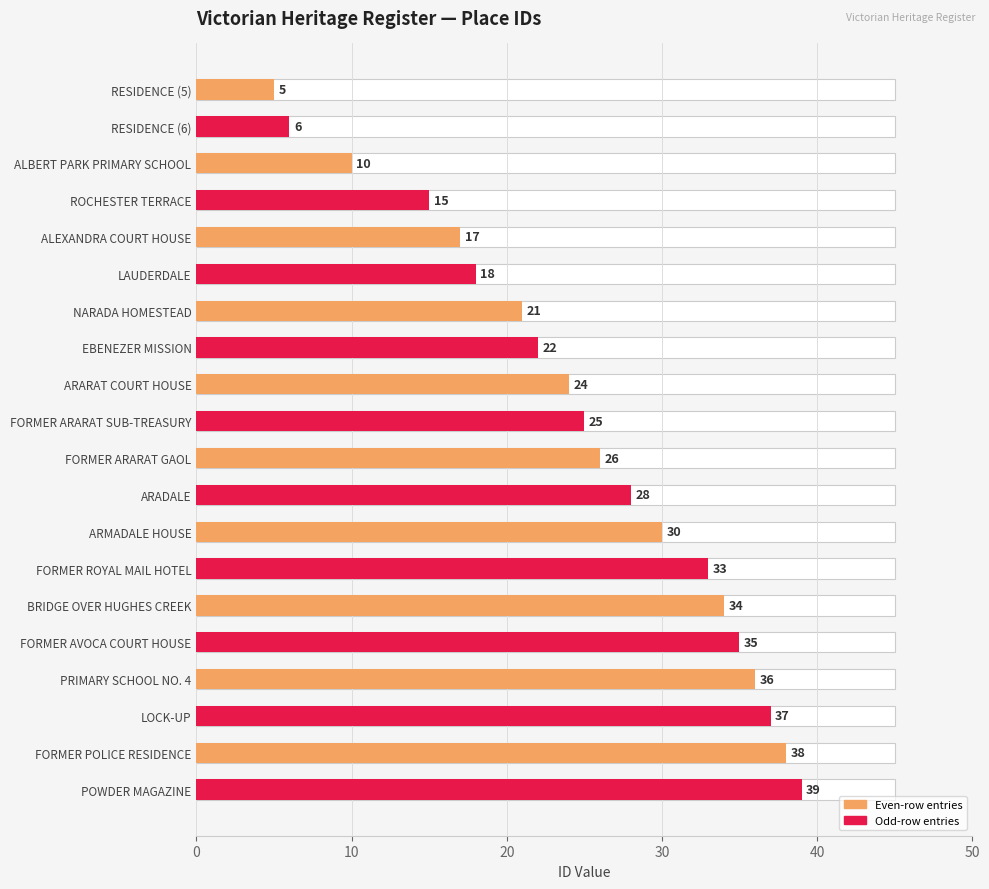

Is it true that ID equals 5 at EBENEZER MISSION?

False